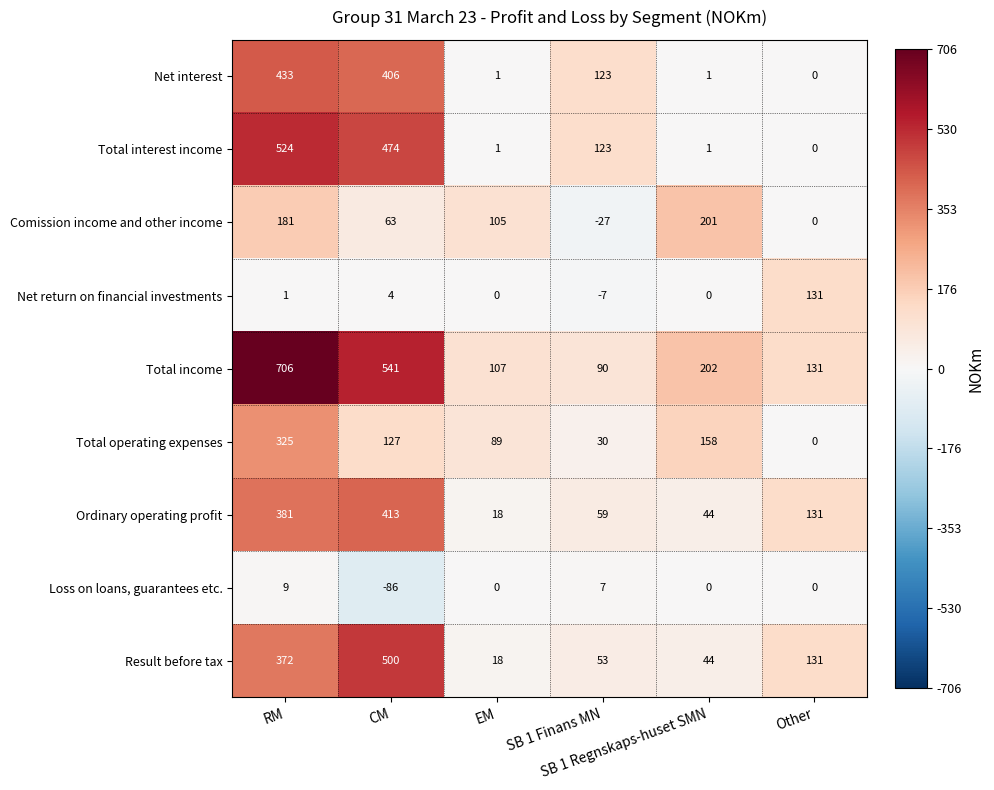

What is the total value across all series at EM?

339